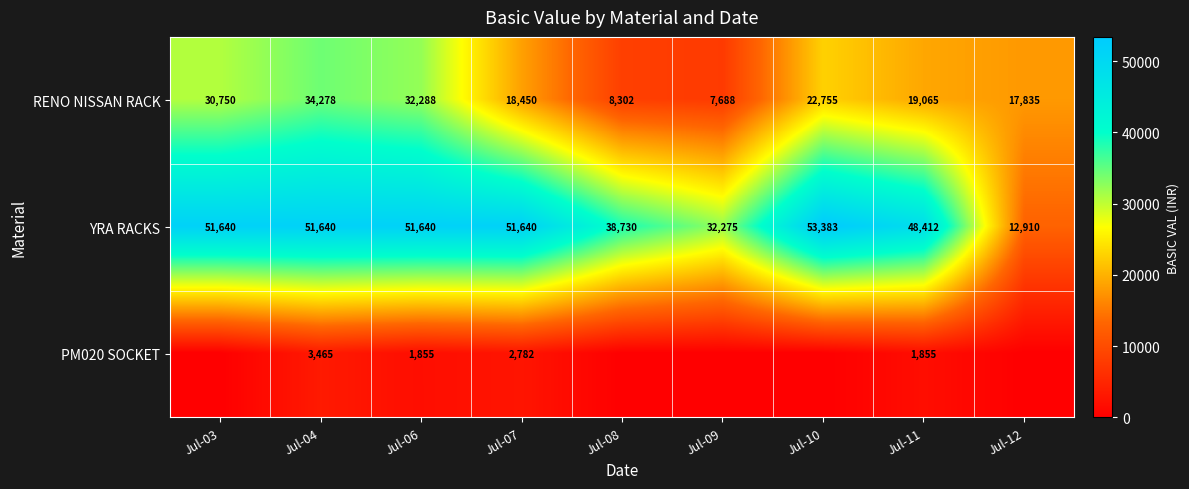

True or false: RENO NISSAN RACK has a value of 48558.8 at Jul-03.

False